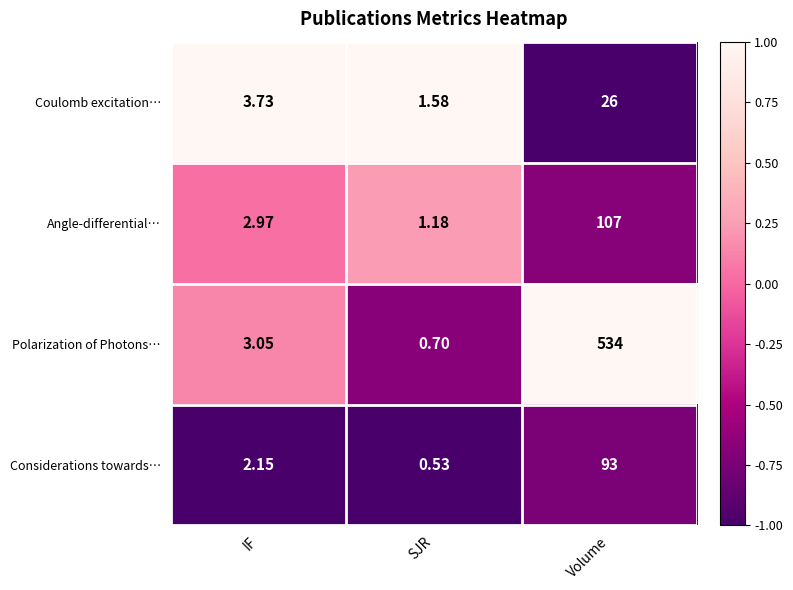

At which label does Angle-differential… first exceed 2?

IF